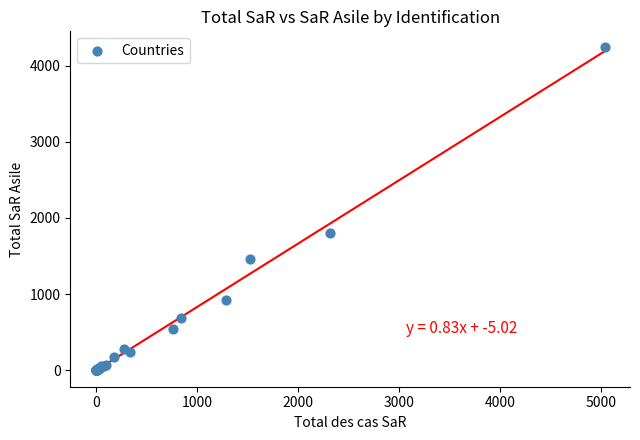

What Y value in the scatter plot is closest to 2119?

1807